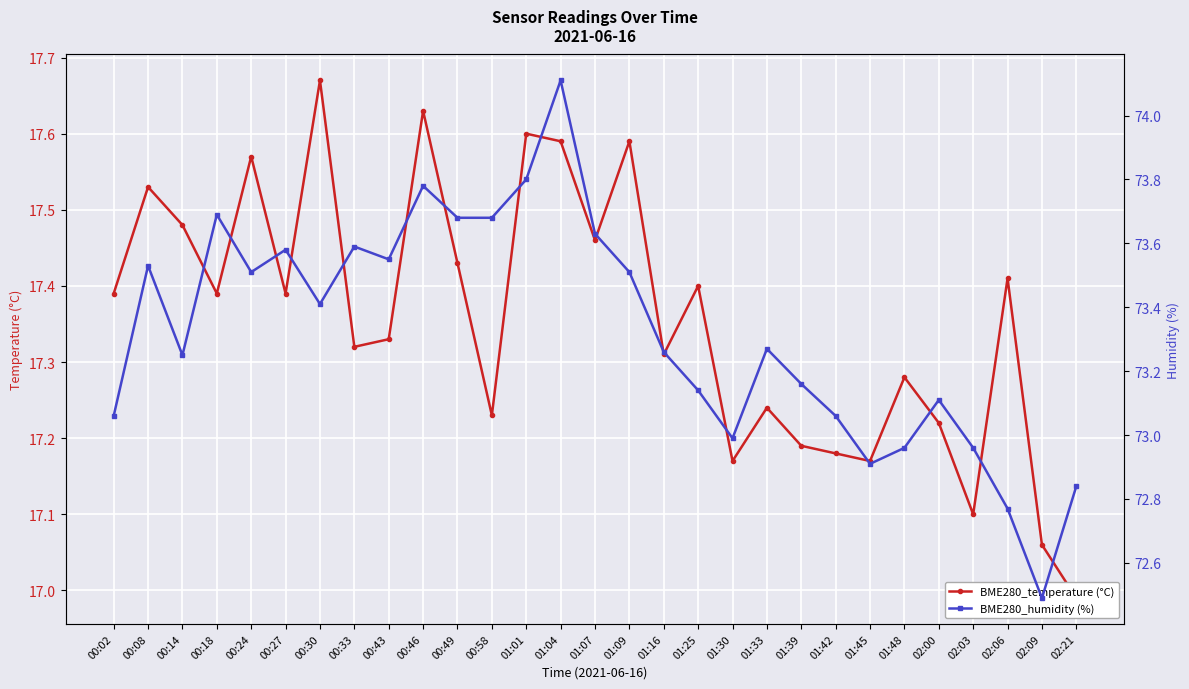

Between 00:58 and 02:03, which series saw the biggest shift?

BME280_humidity (%)